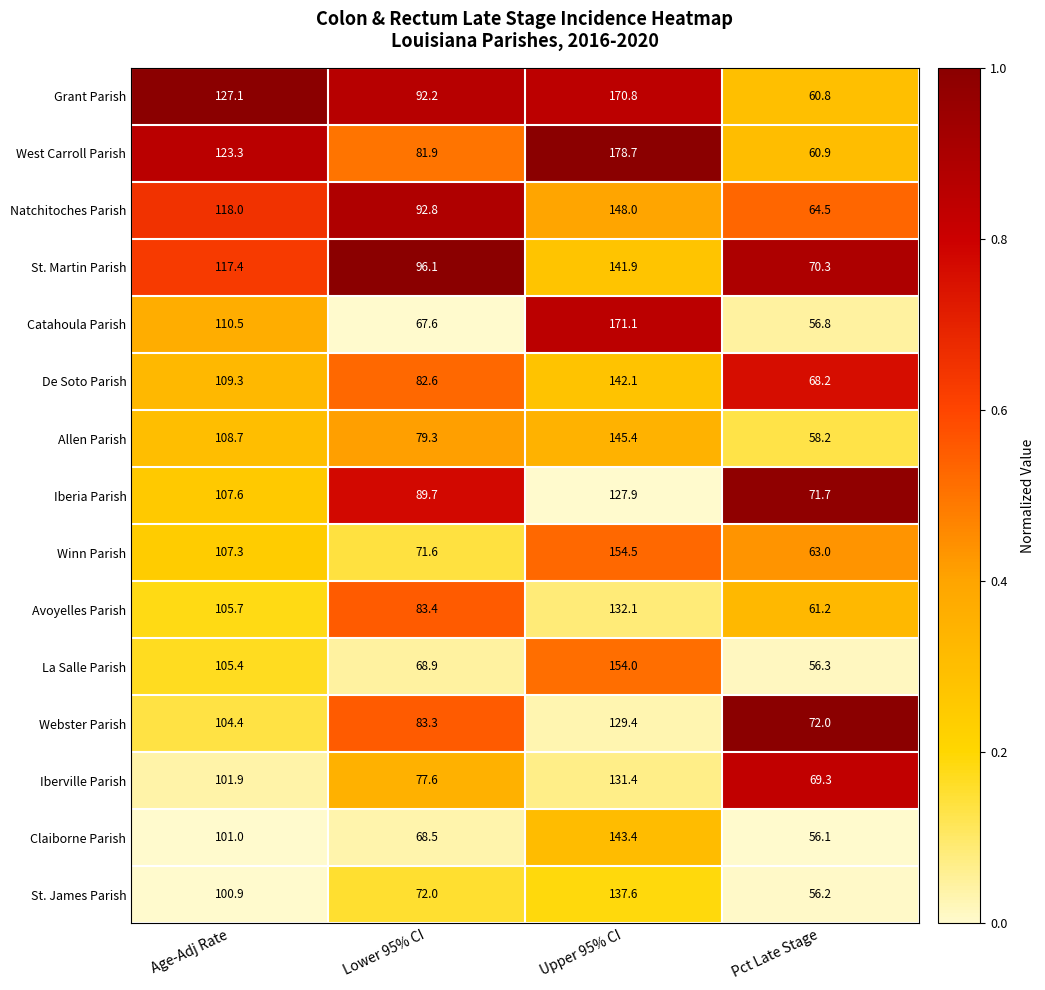

What is the difference between the second highest and minimum values in the West Carroll Parish series?

62.4